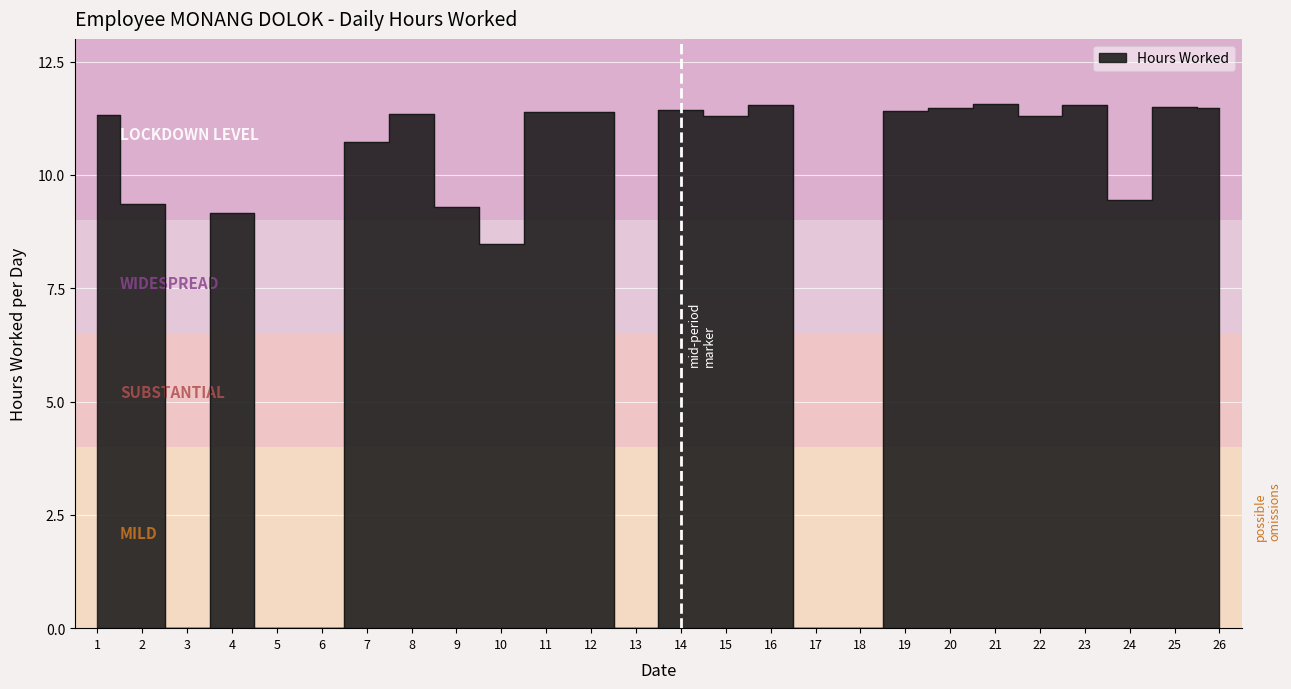

What is the value of the 1st point from the left?

11.3